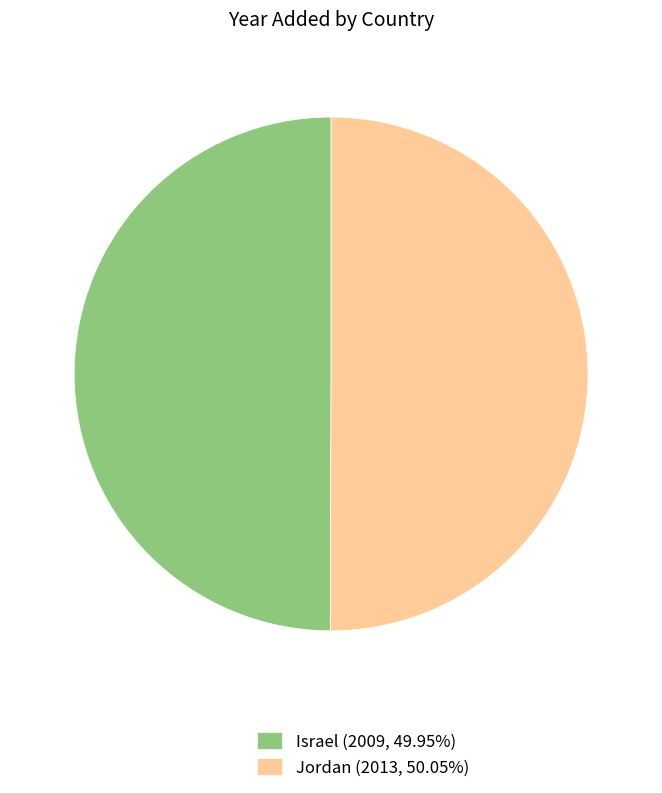

What is the ratio of the value at Israel (2009, 49.95%) to the value at Jordan (2013, 50.05%)?

1.0